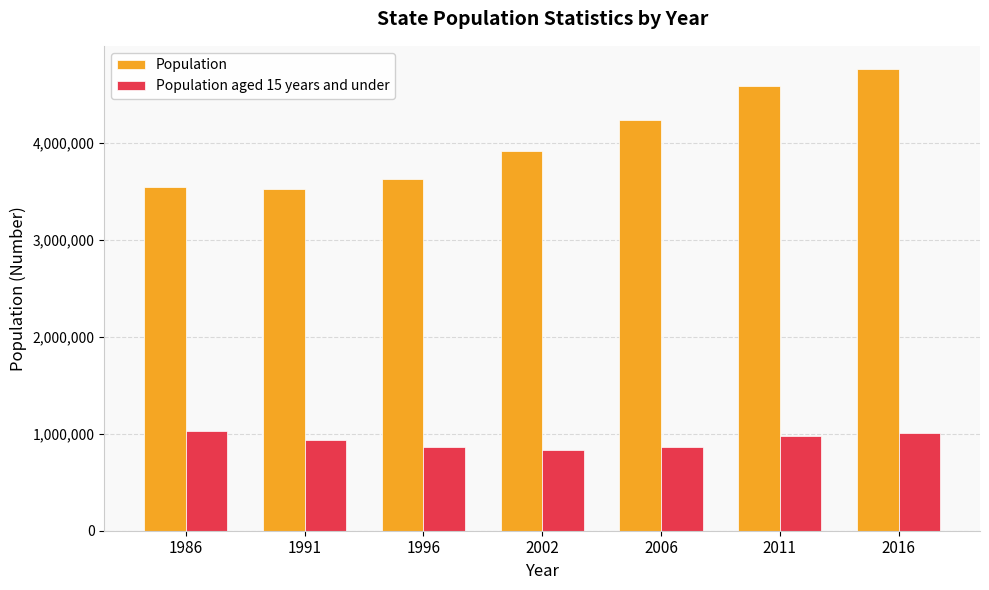

How many data points does each series have?

7